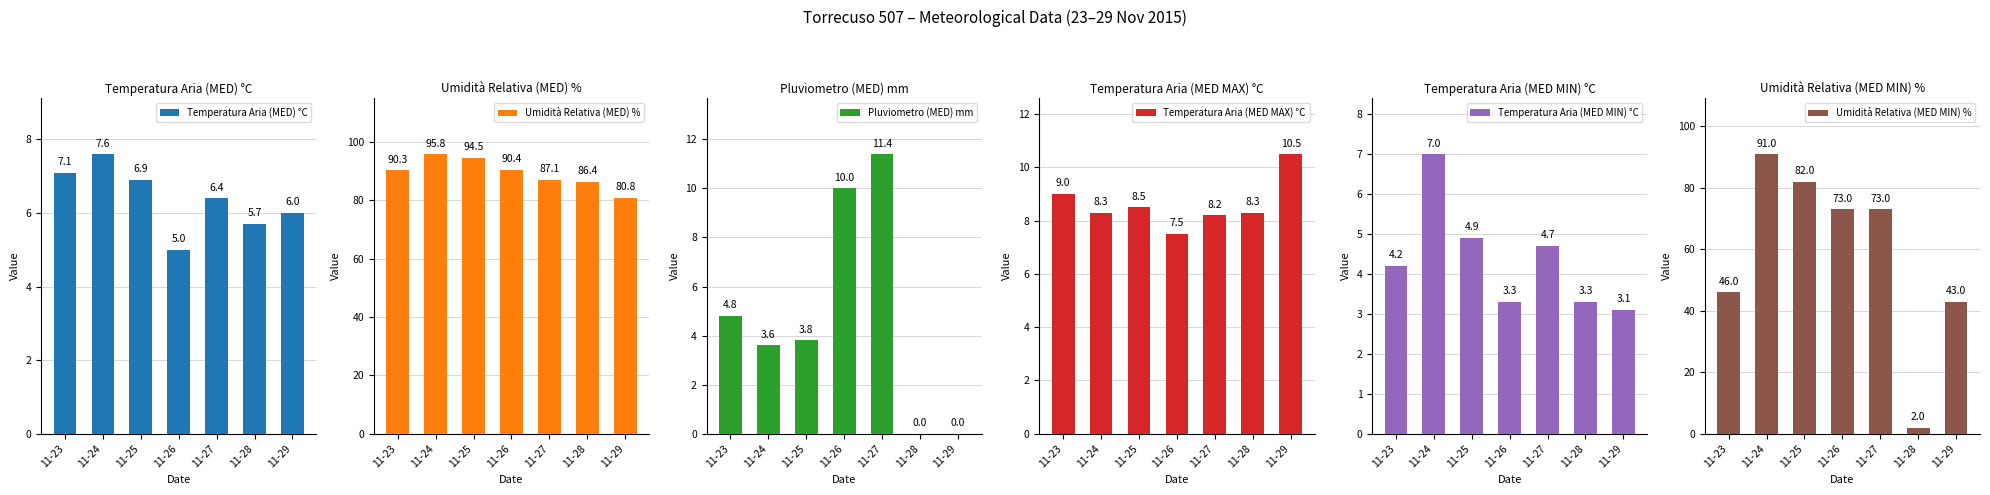

Which has a higher value, 11-27 or 11-29?

11-27